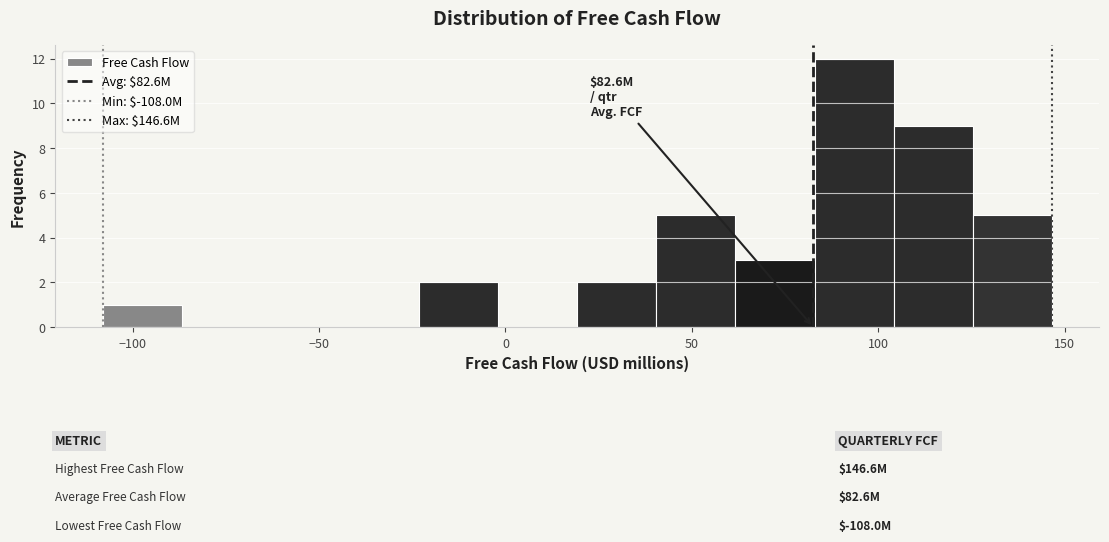

Which range on the x-axis has the tallest bar?

85 to 105